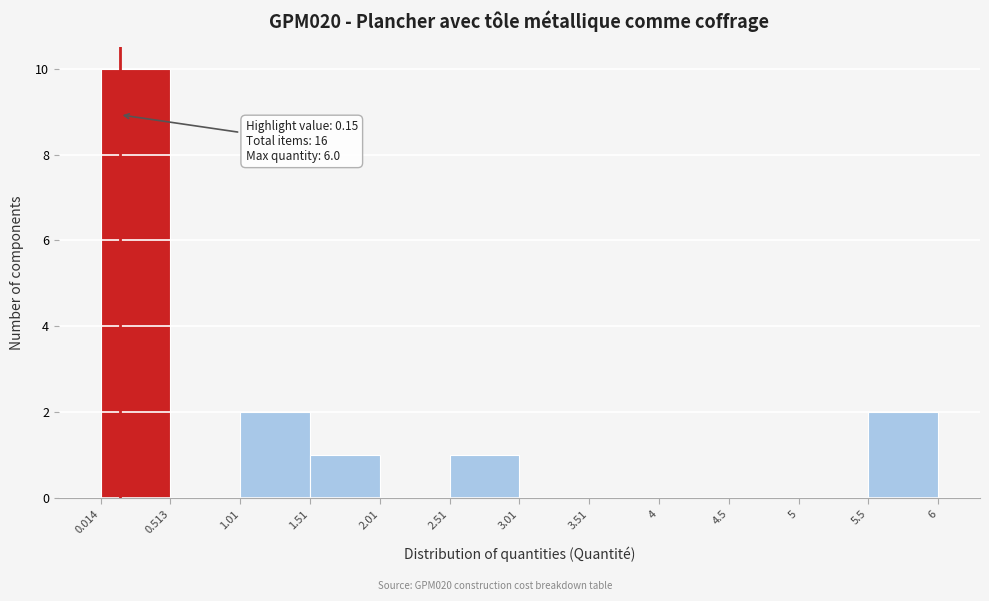

Which range on the x-axis has the tallest bar?

0.014 to 0.513